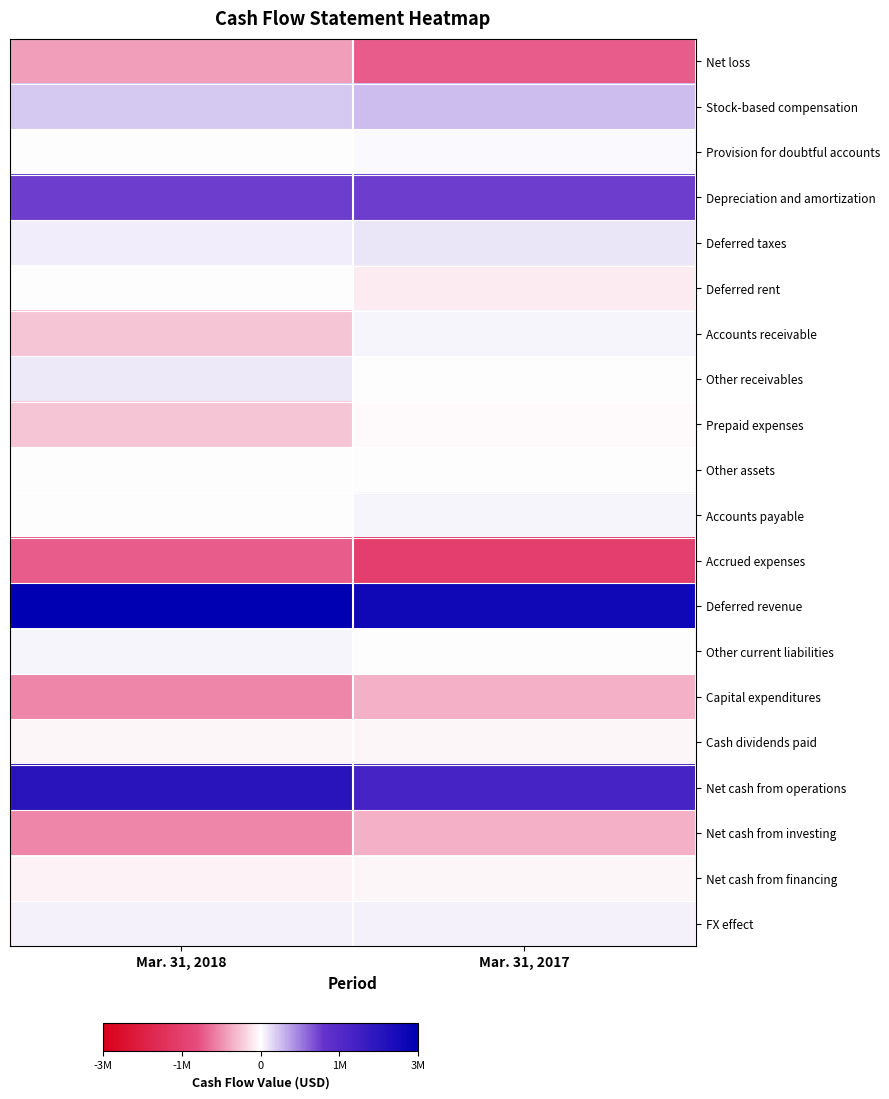

Reading left to right, extract all data points from this chart.

Net loss: Mar. 31, 2018=-0.2	Mar. 31, 2017=-0.4
Stock-based compensation: Mar. 31, 2018=0.1	Mar. 31, 2017=0.1
Provision for doubtful accounts: Mar. 31, 2018=0.0	Mar. 31, 2017=0.0
Depreciation and amortization: Mar. 31, 2018=0.4	Mar. 31, 2017=0.4
Deferred taxes: Mar. 31, 2018=0.0	Mar. 31, 2017=0.0
Deferred rent: Mar. 31, 2018=0.0	Mar. 31, 2017=-0.0
Accounts receivable: Mar. 31, 2018=-0.1	Mar. 31, 2017=0.0
Other receivables: Mar. 31, 2018=0.0	Mar. 31, 2017=-0.0
Prepaid expenses: Mar. 31, 2018=-0.1	Mar. 31, 2017=-0.0
Other assets: Mar. 31, 2018=-0.0	Mar. 31, 2017=-0.0
Accounts payable: Mar. 31, 2018=-0.0	Mar. 31, 2017=0.0
Accrued expenses: Mar. 31, 2018=-0.4	Mar. 31, 2017=-0.5
Deferred revenue: Mar. 31, 2018=1.0	Mar. 31, 2017=0.9
Other current liabilities: Mar. 31, 2018=0.0	Mar. 31, 2017=0.0
Capital expenditures: Mar. 31, 2018=-0.3	Mar. 31, 2017=-0.2
Cash dividends paid: Mar. 31, 2018=-0.0	Mar. 31, 2017=-0.0
Net cash from operations: Mar. 31, 2018=0.8	Mar. 31, 2017=0.6
Net cash from investing: Mar. 31, 2018=-0.3	Mar. 31, 2017=-0.2
Net cash from financing: Mar. 31, 2018=-0.0	Mar. 31, 2017=-0.0
FX effect: Mar. 31, 2018=0.0	Mar. 31, 2017=0.0